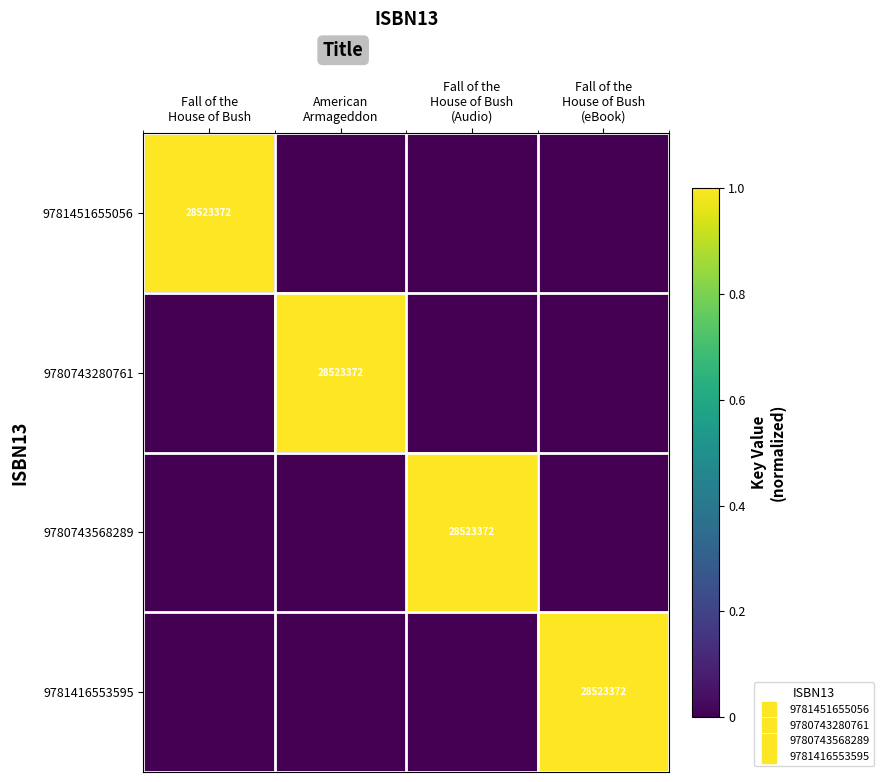

Which category has the highest value across all series?

Fall of the
House of Bush